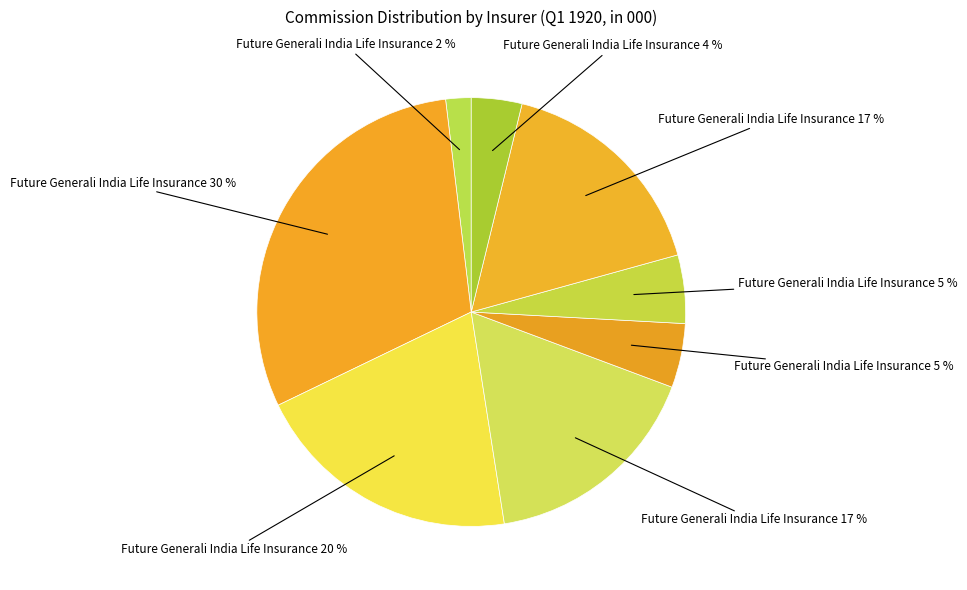

How many segments does this pie chart have?

8